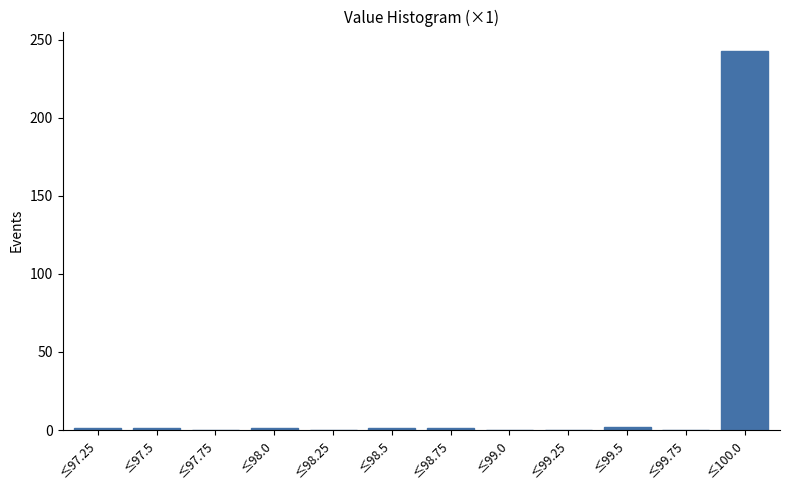

True or false: the data shows 1 at ≤98.75.

True